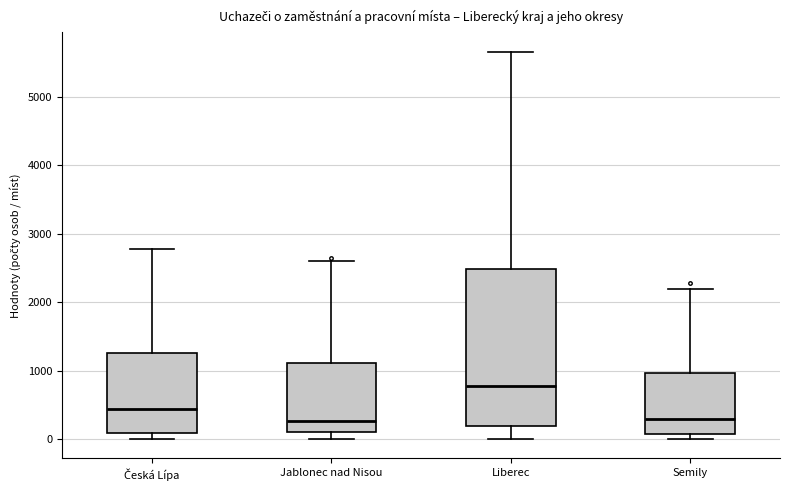

Reading left to right, read every box against the y-axis: the position of its median line, the range the box covers, and the ends of its whiskers. The values are not printed on the chart, so give them approximately, as read against the axis.

Česká Lípa: median 400, box 100 to 1300, whiskers 0 to 2800
Jablonec nad Nisou: median 300, box 100 to 1100, whiskers 0 to 2600
Liberec: median 800, box 200 to 2500, whiskers 0 to 5700
Semily: median 300, box 100 to 1000, whiskers 0 to 2200